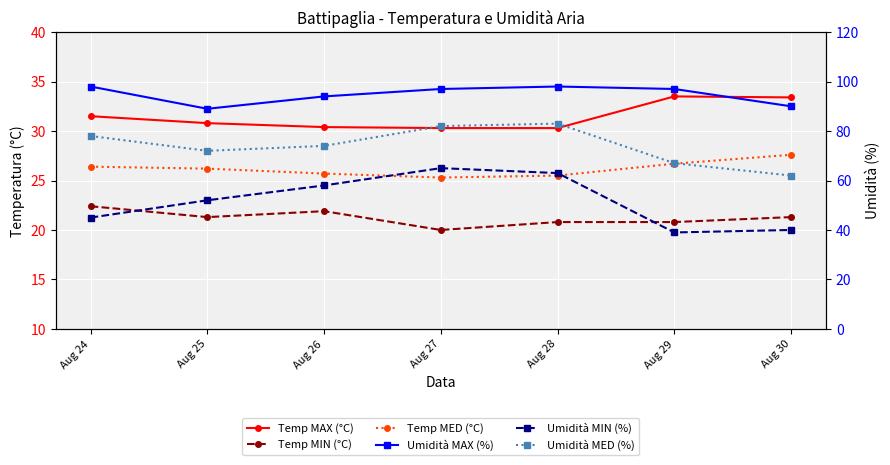

What is the difference between the highest and lowest values at Aug 25?

67.7